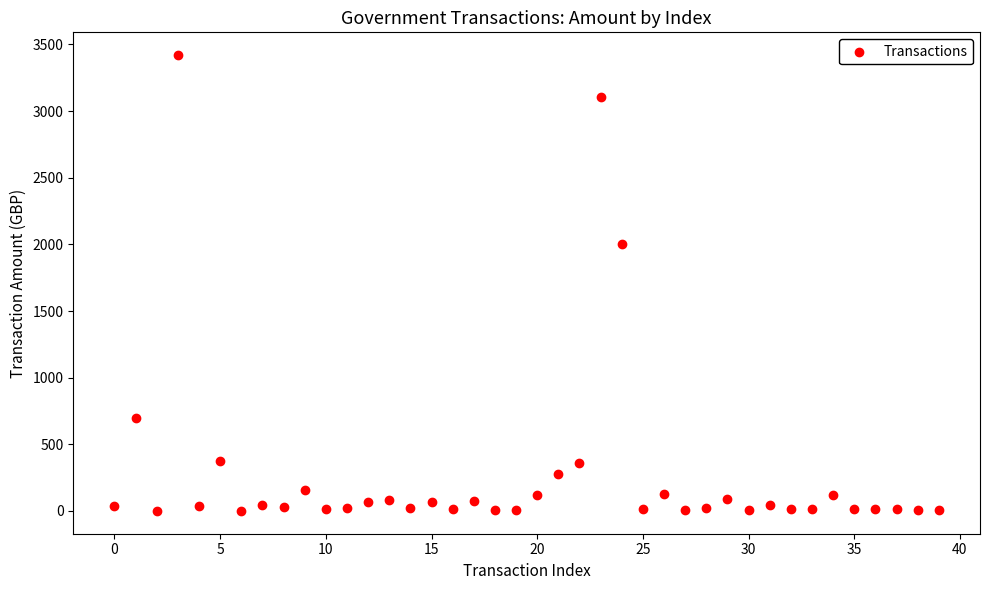

What Y value in the scatter plot is closest to 1710?

2000.0